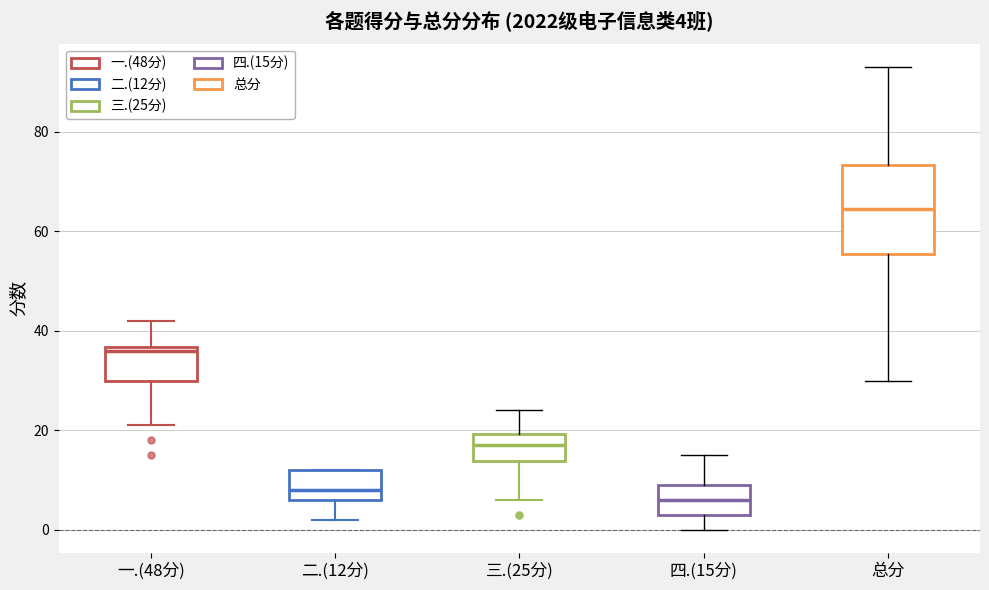

Which box has the lowest median line?

四.(15分)